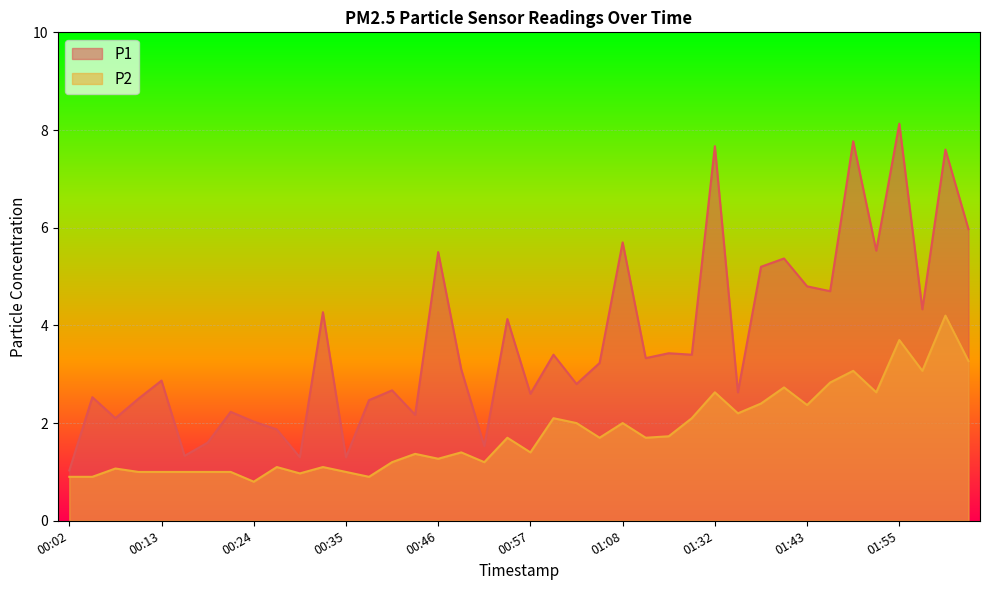

True or false: P2 and P1 cross at least once.

False